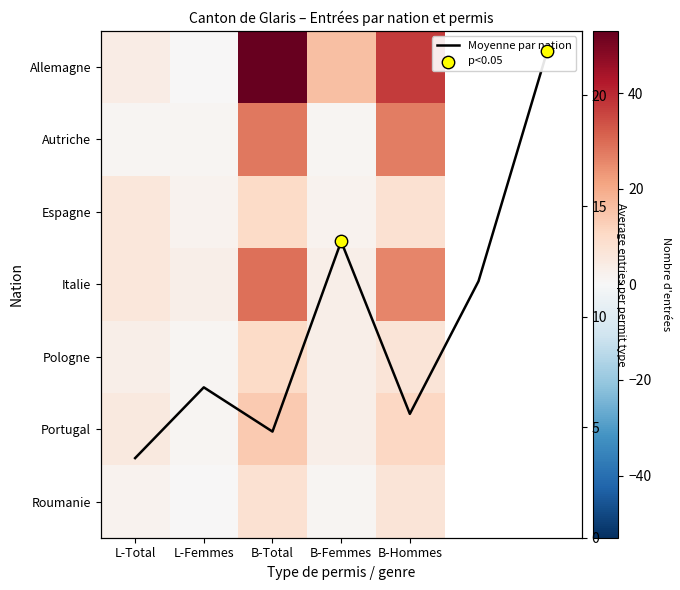

At how many categories does at least one series exceed 21?

2